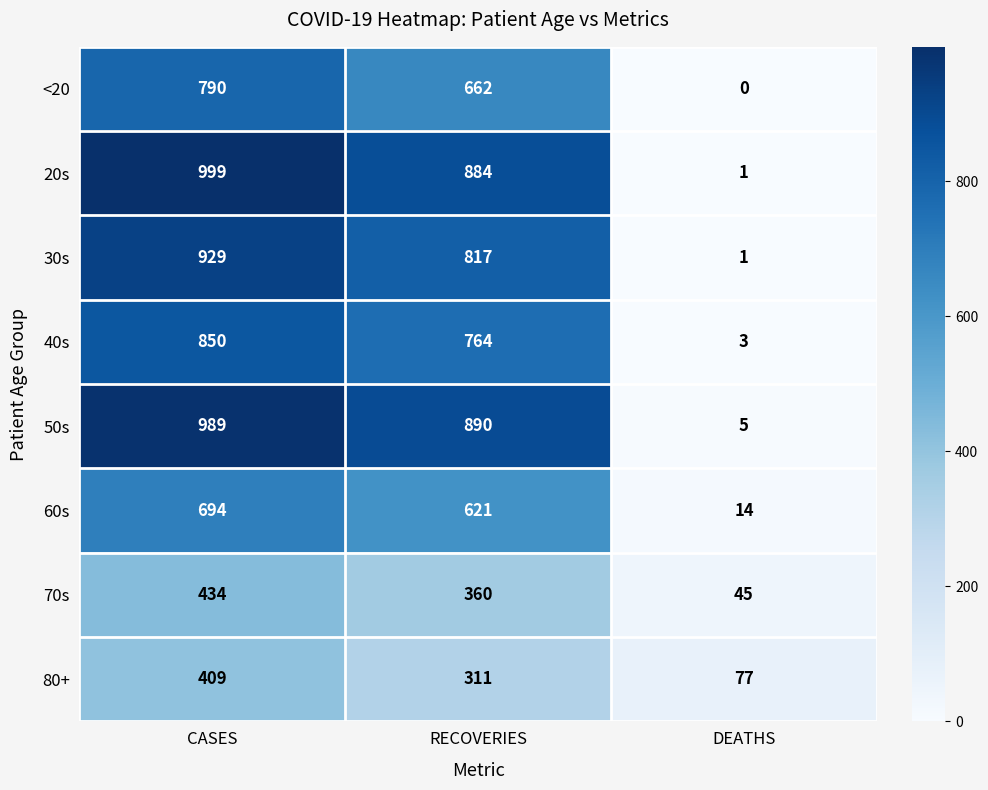

Which series changed the most between RECOVERIES and DEATHS?

50s